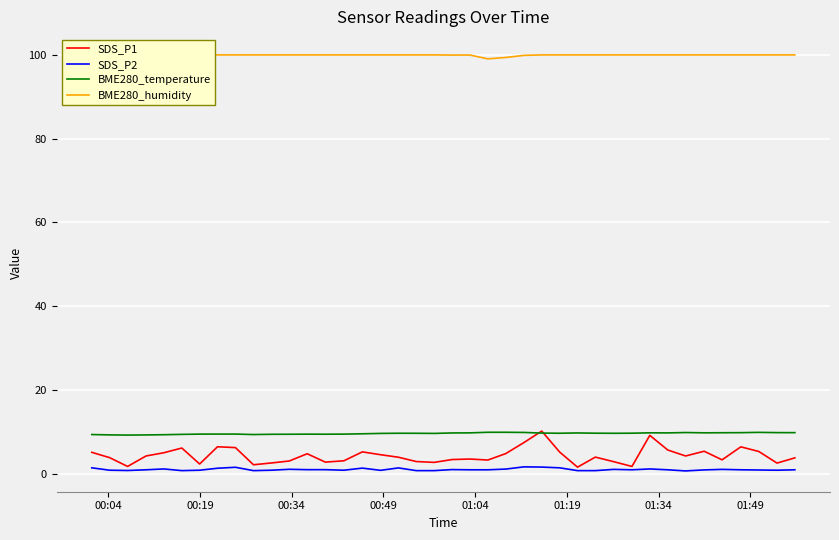

Which series has the largest total across all categories?

BME280_humidity